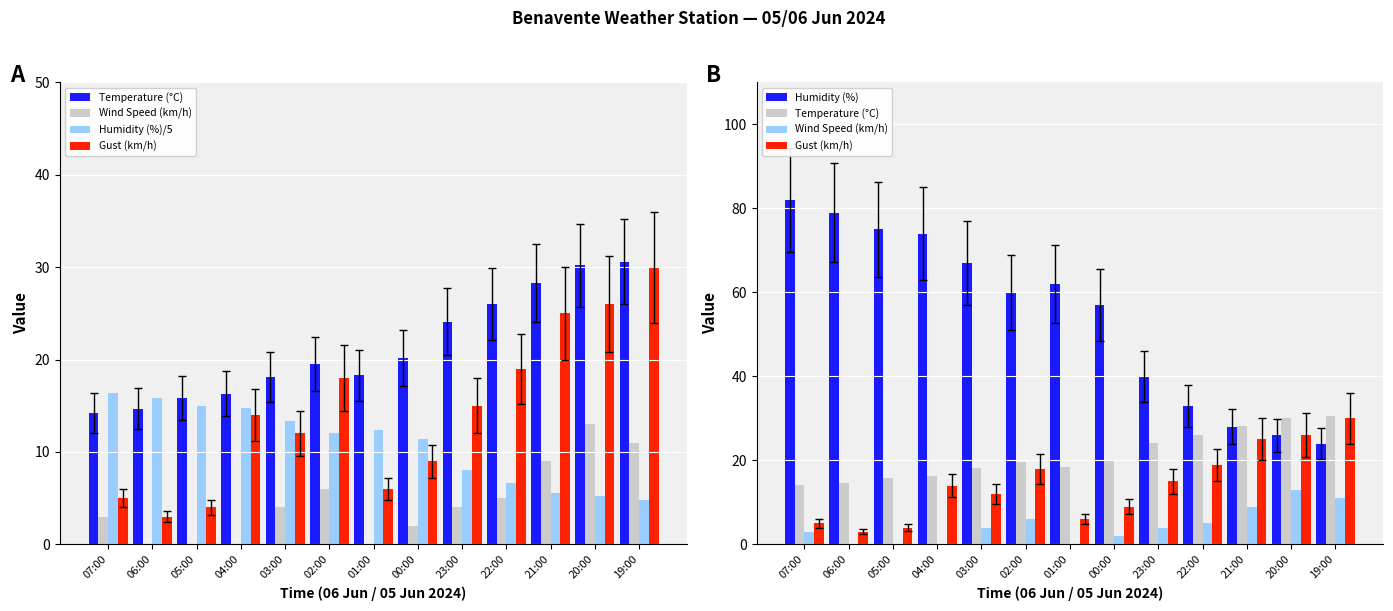

The Humidity (%) series shows 33.0 at 22:00. True or false?

True